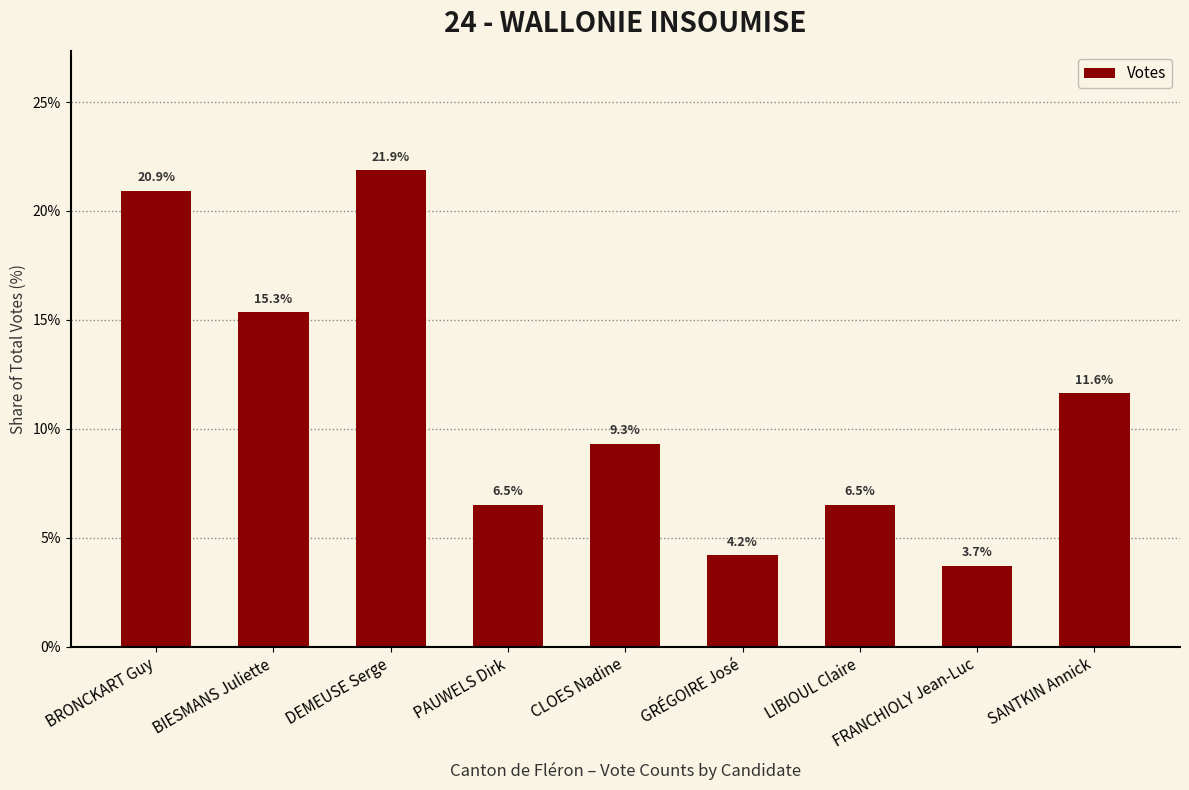

Approximately how many times larger is the value at FRANCHIOLY Jean-Luc compared to SANTKIN Annick?

0.3